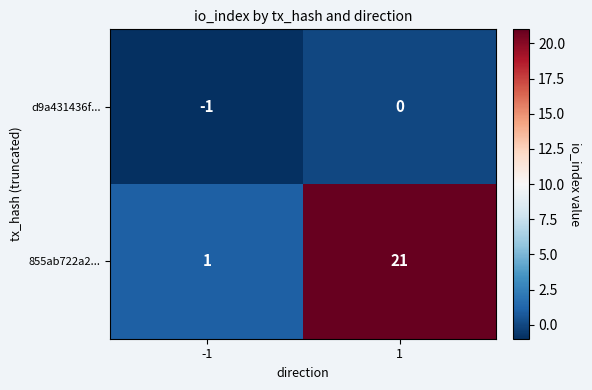

Reading right to left, list all the values displayed in this chart.

d9a431436f...: 0	-1
855ab722a2...: 21	1